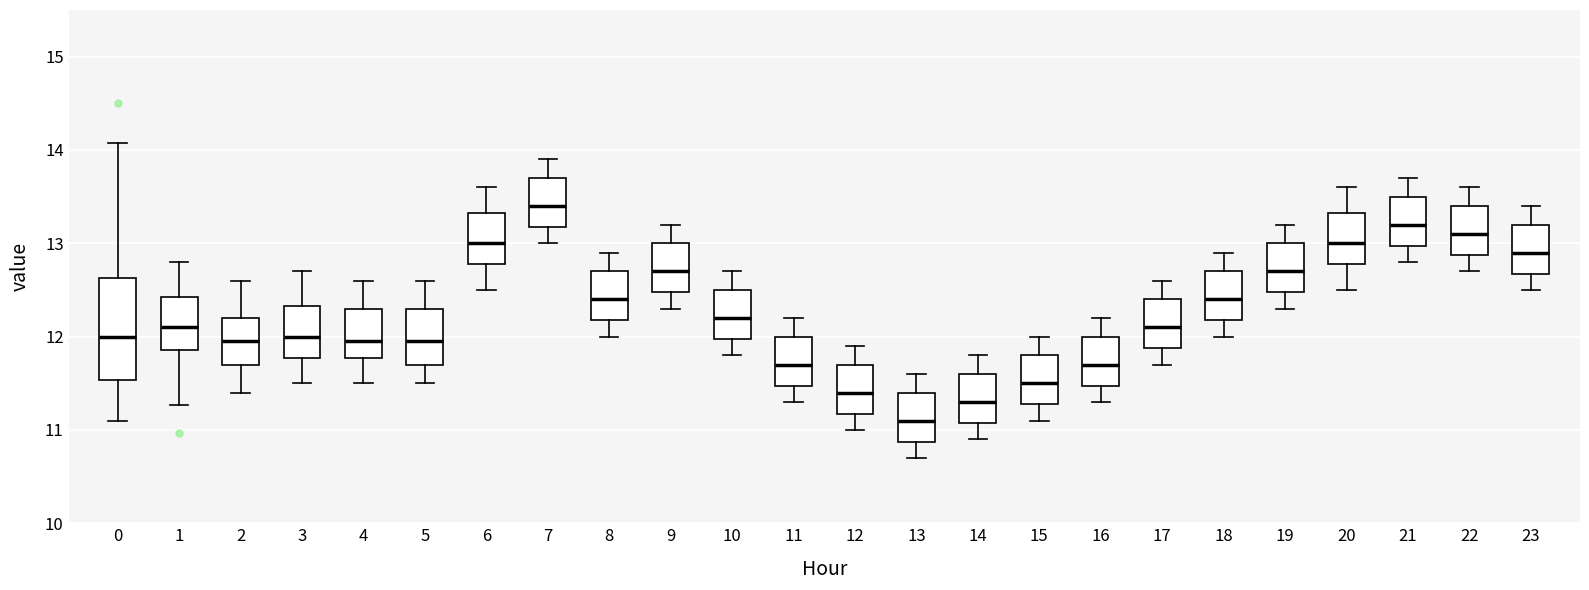

Where is the upper edge of the box at x = 18 on the y-axis? The values are not printed on the chart, so give them approximately, as read against the axis.

12.7